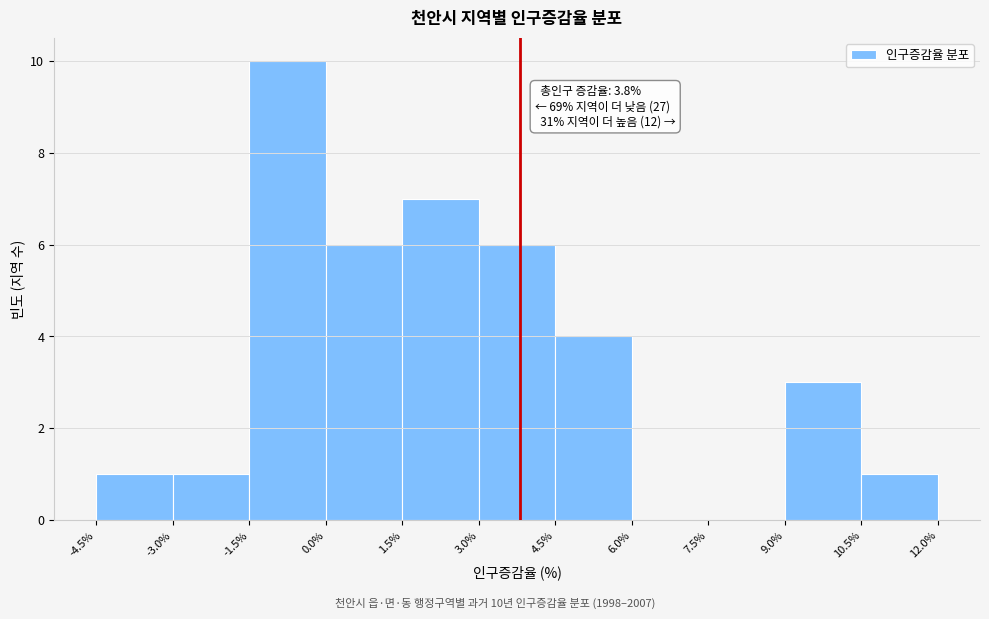

Over which range of the x-axis is the bar tallest?

-1.5% to 0.0%